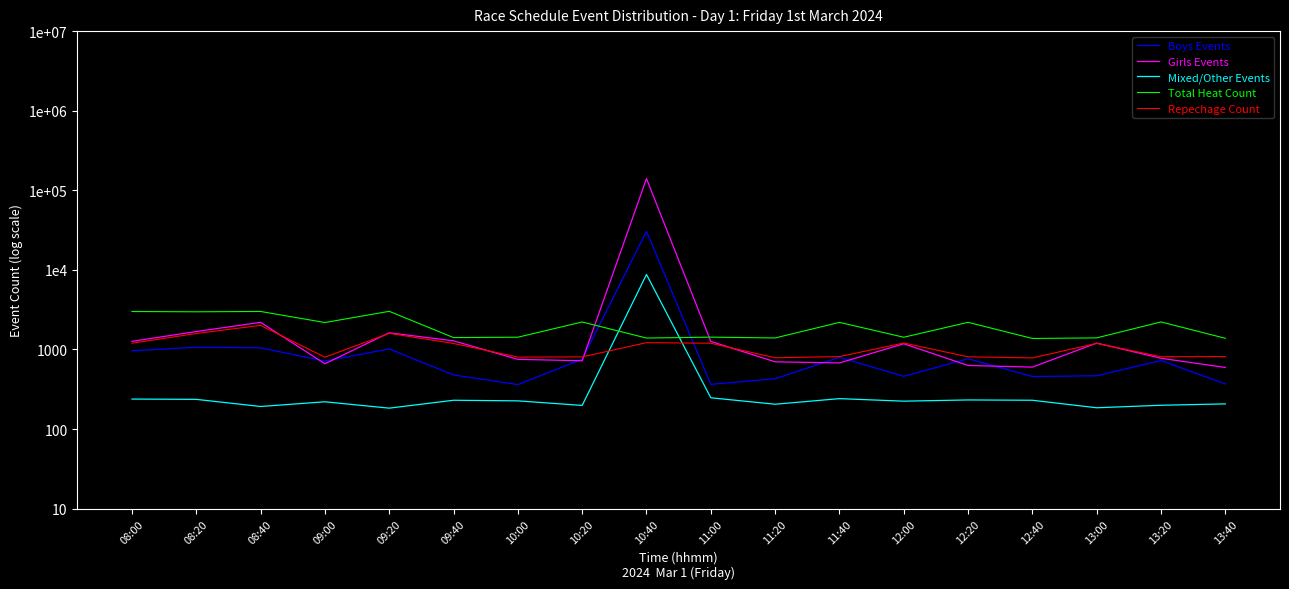

At which label is Repechage Count closest to 1395?

10:40